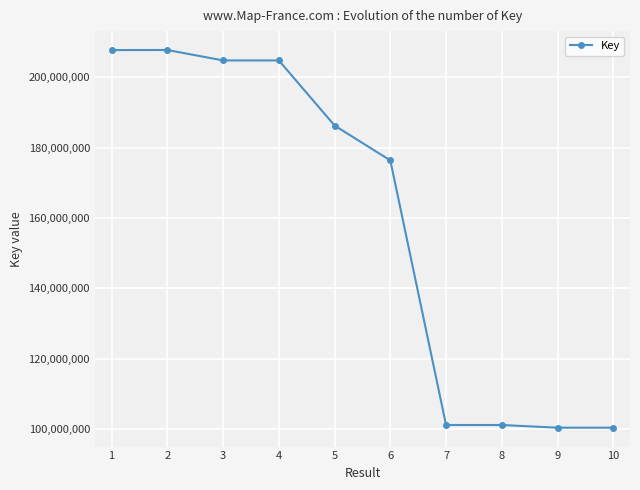

Is it true that the value at 5 is 75959040?

False